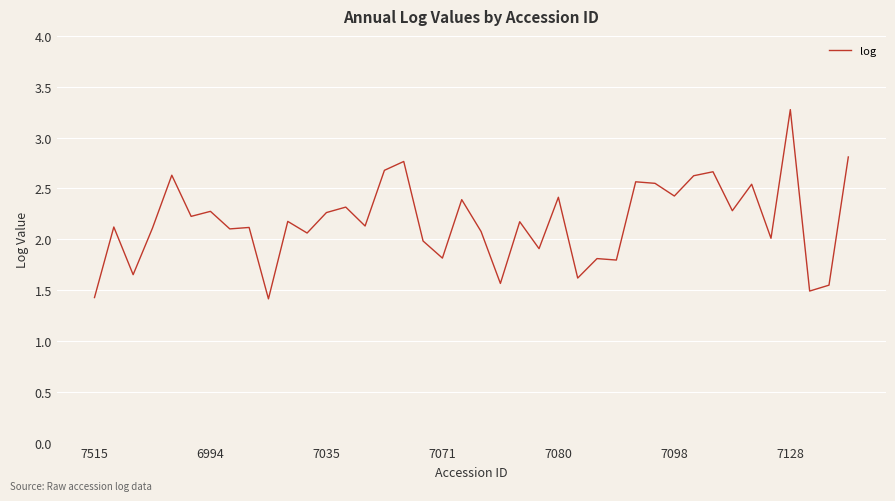

How many lines are shown in the chart?

1